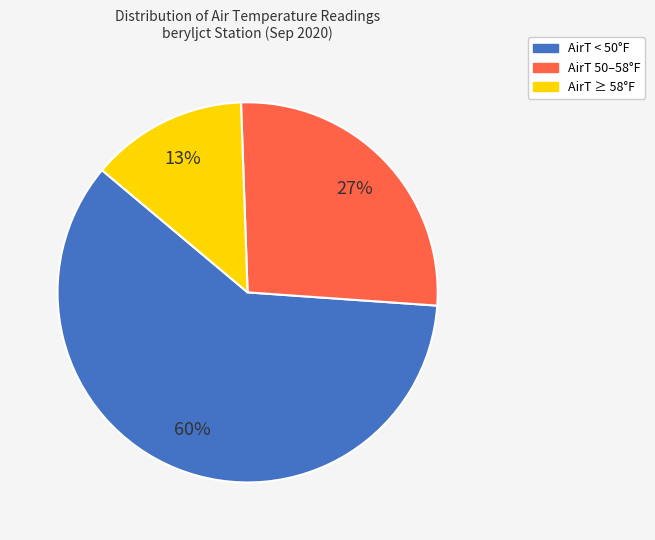

To the nearest percent, what is the difference between the largest and smallest slice percentages?

47%